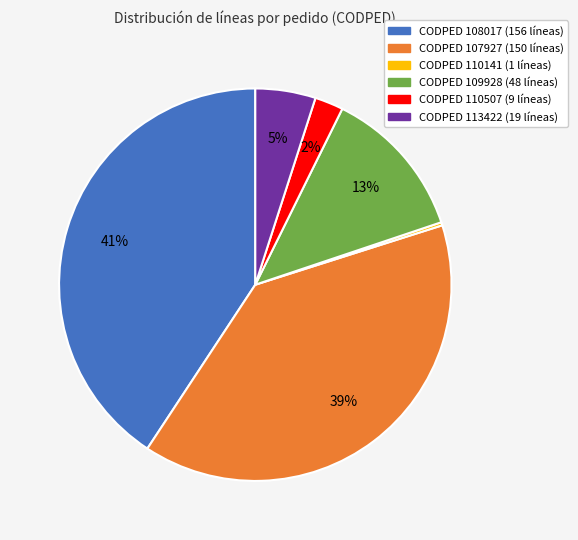

Does any single category account for the majority?

No